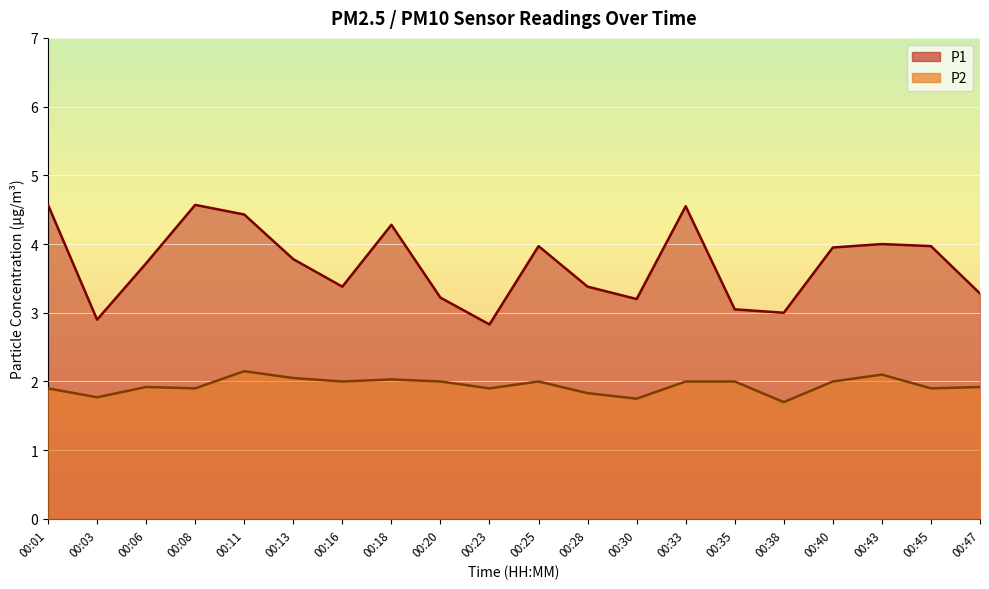

At 00:28, list the series in order from smallest to largest.

P2, P1